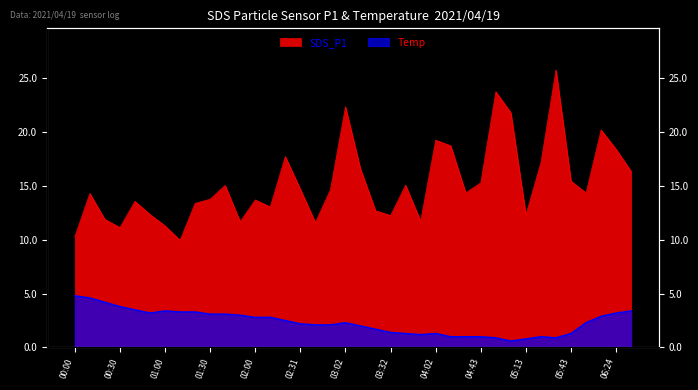

Is it true that Temp equals 1.3 at 04:02?

True